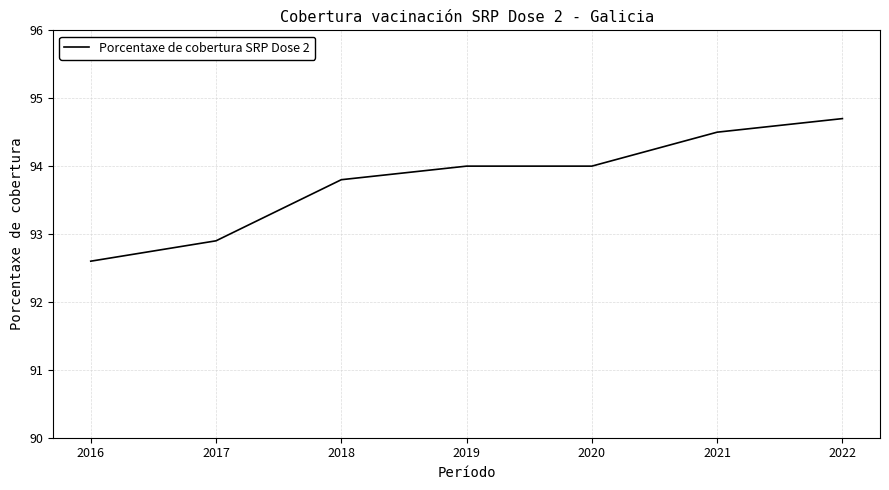

Is it true that the value at 2017 is 92.9?

True